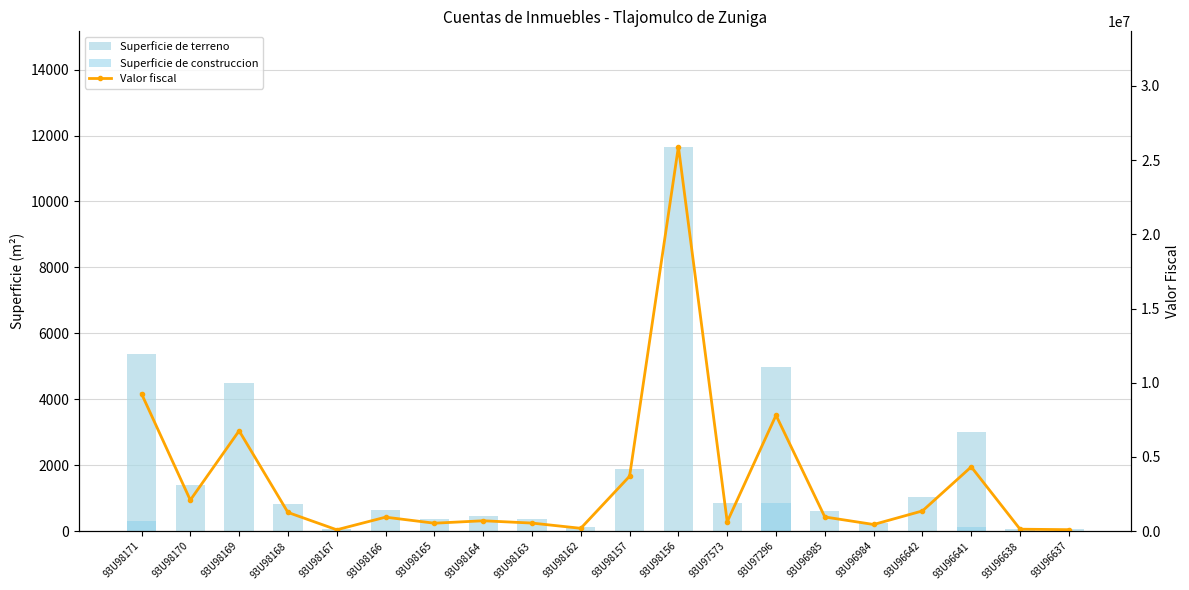

The Superficie de construccion series shows 0.0 at 93U98162. True or false?

True